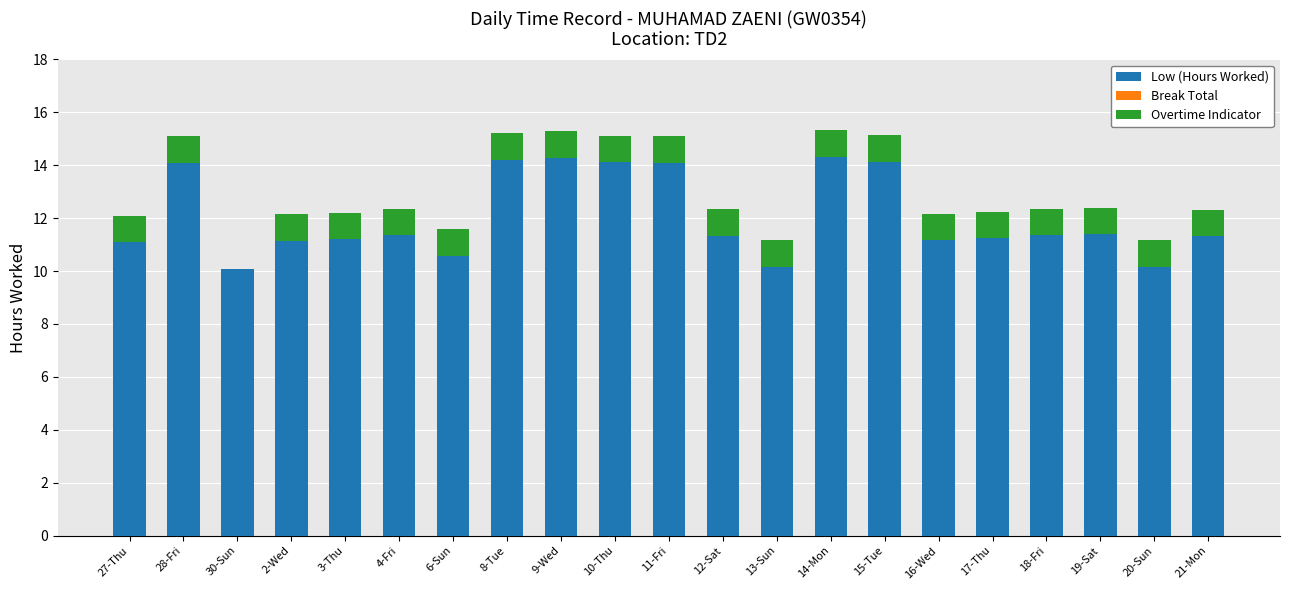

True or false: Low (Hours Worked) has a value of 16.3 at 20-Sun.

False